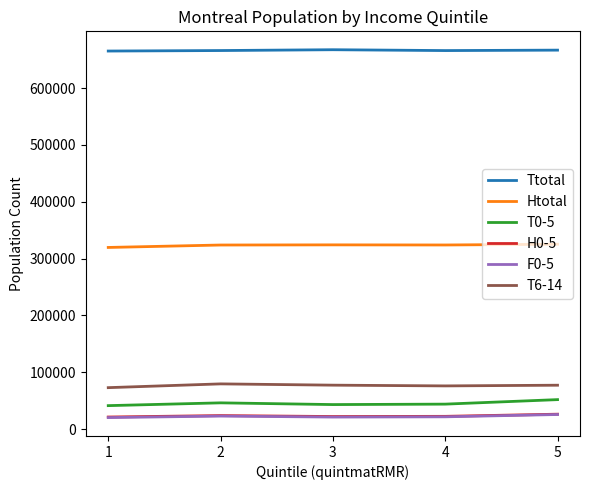

How many lines are shown in the chart?

6